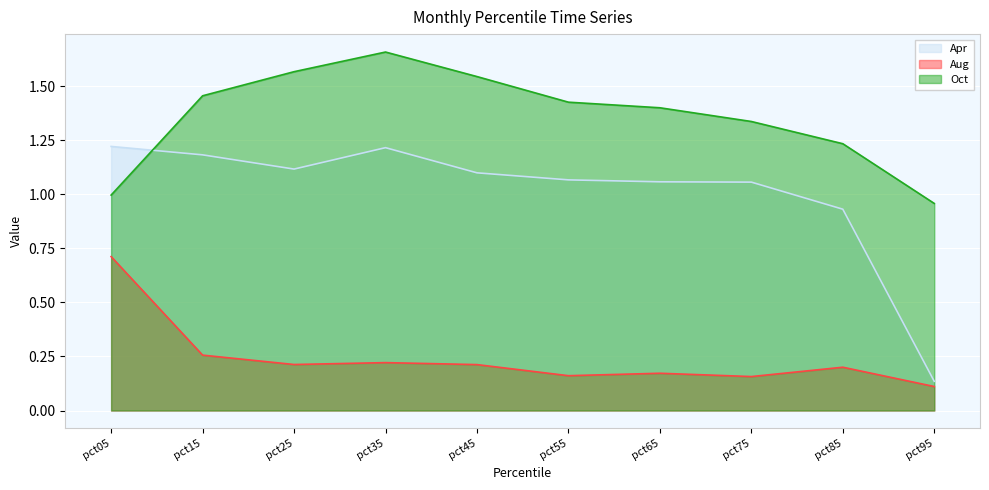

How many lines are shown in the chart?

3